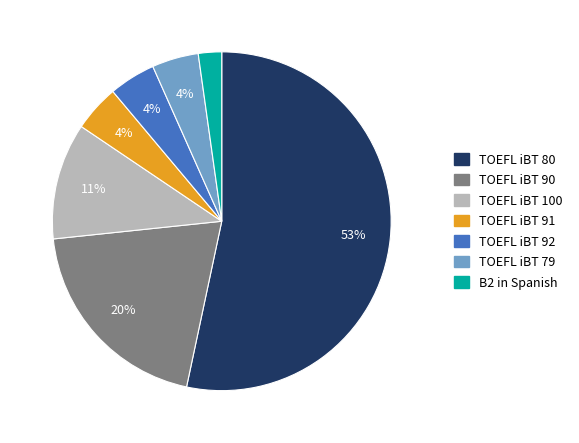

To the nearest percent, what is the average slice percentage?

14%